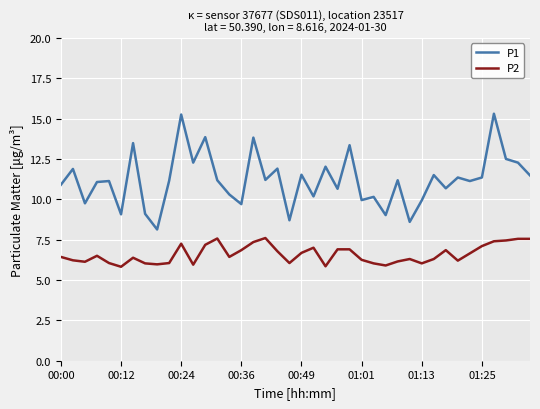

True or false: P2 and P1 intersect in this chart.

False